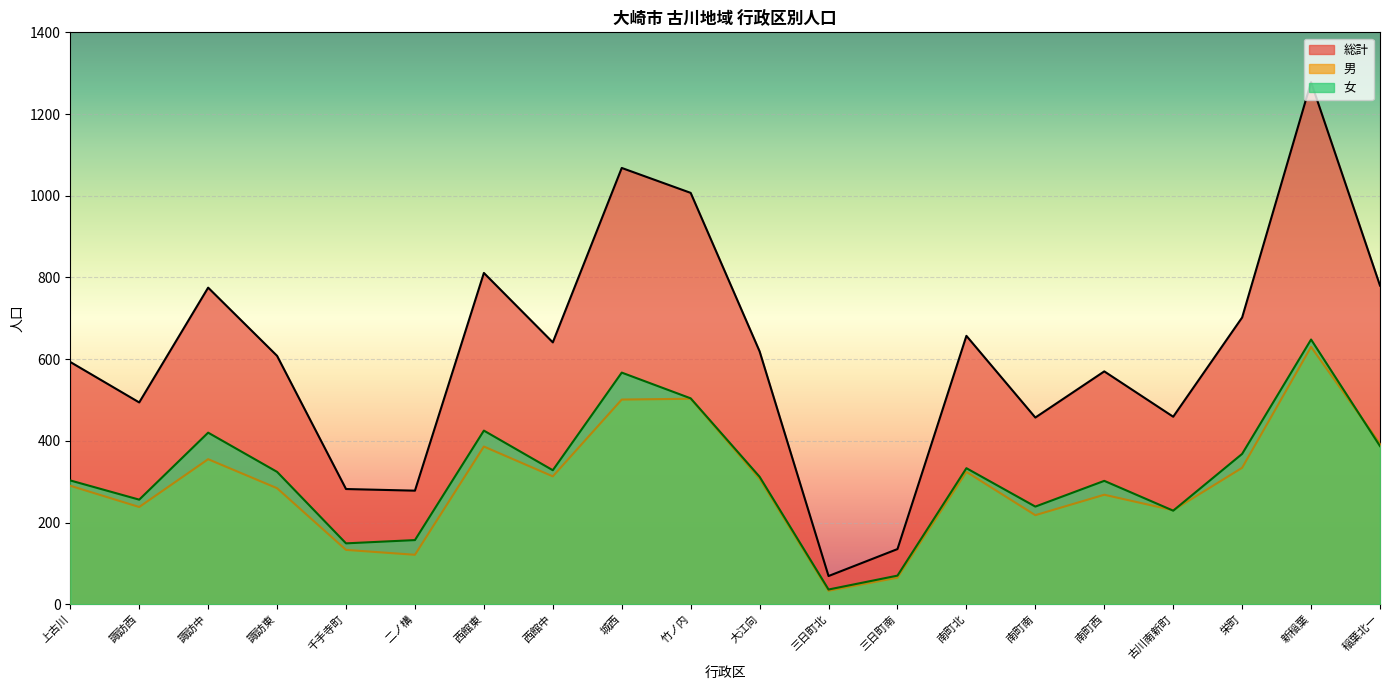

At which category is the sum across all series the highest?

新稲葉